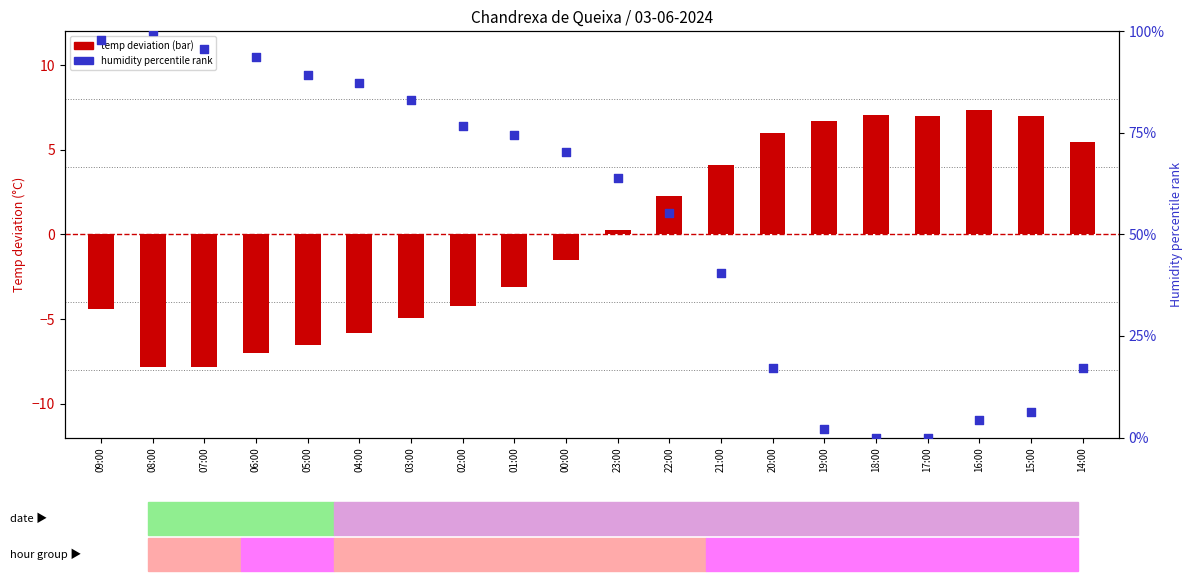

Which series has the largest total across all categories?

humidity %ile rank